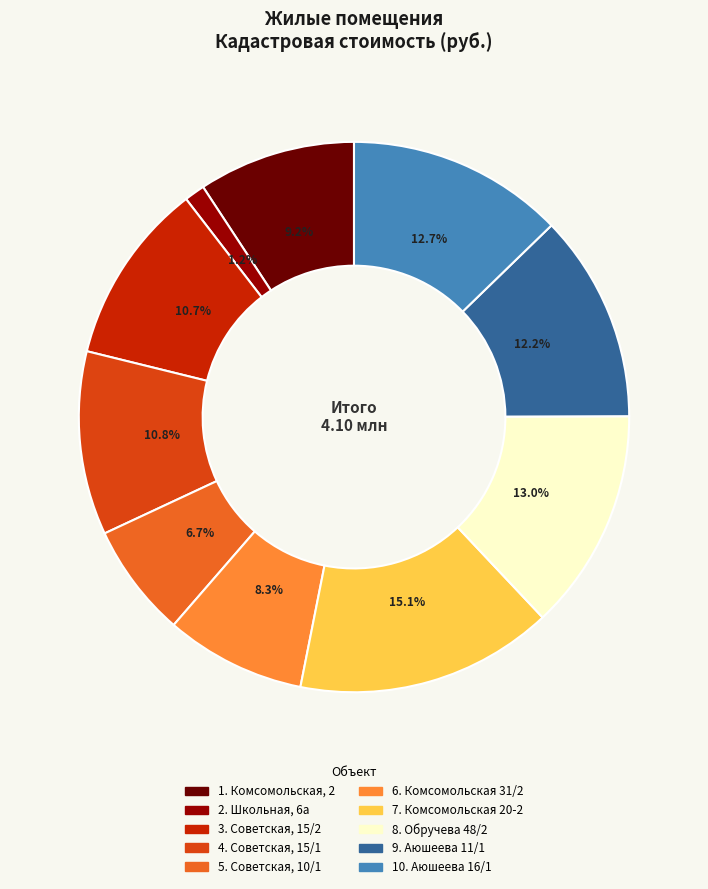

To the nearest percent, what is the difference between the largest and smallest slice percentages?

14%